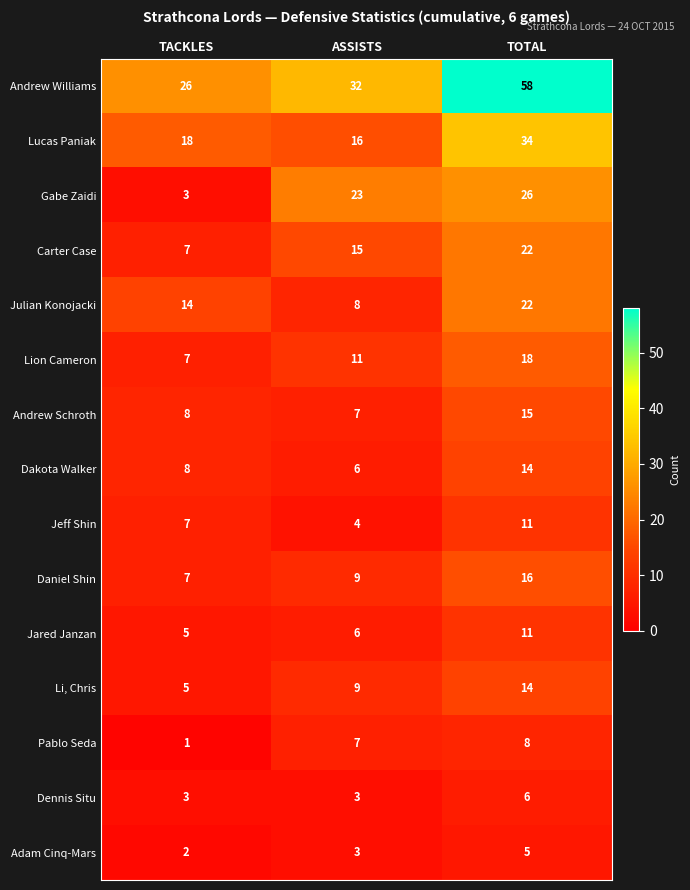

What is the approximate value of Dakota Walker at TACKLES?

8